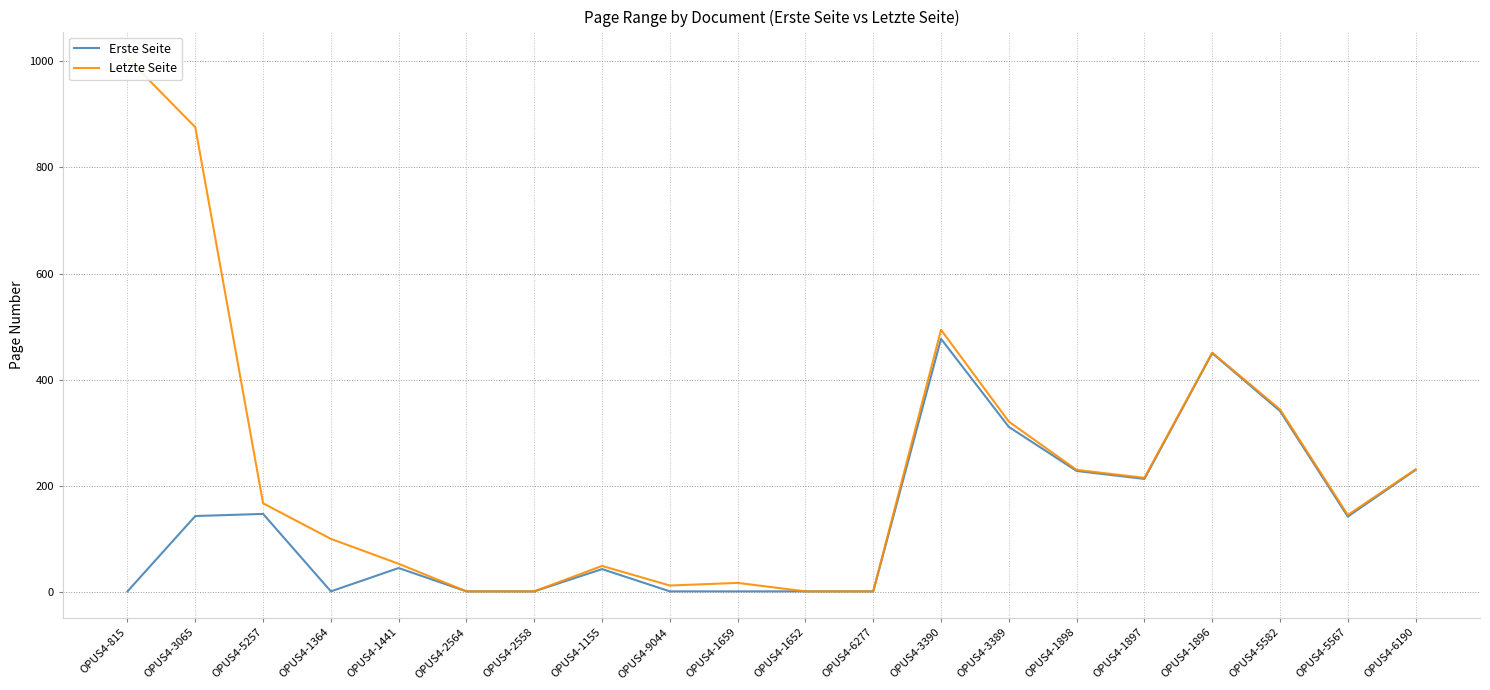

Which category has the highest value in the Letzte Seite series?

OPUS4-815